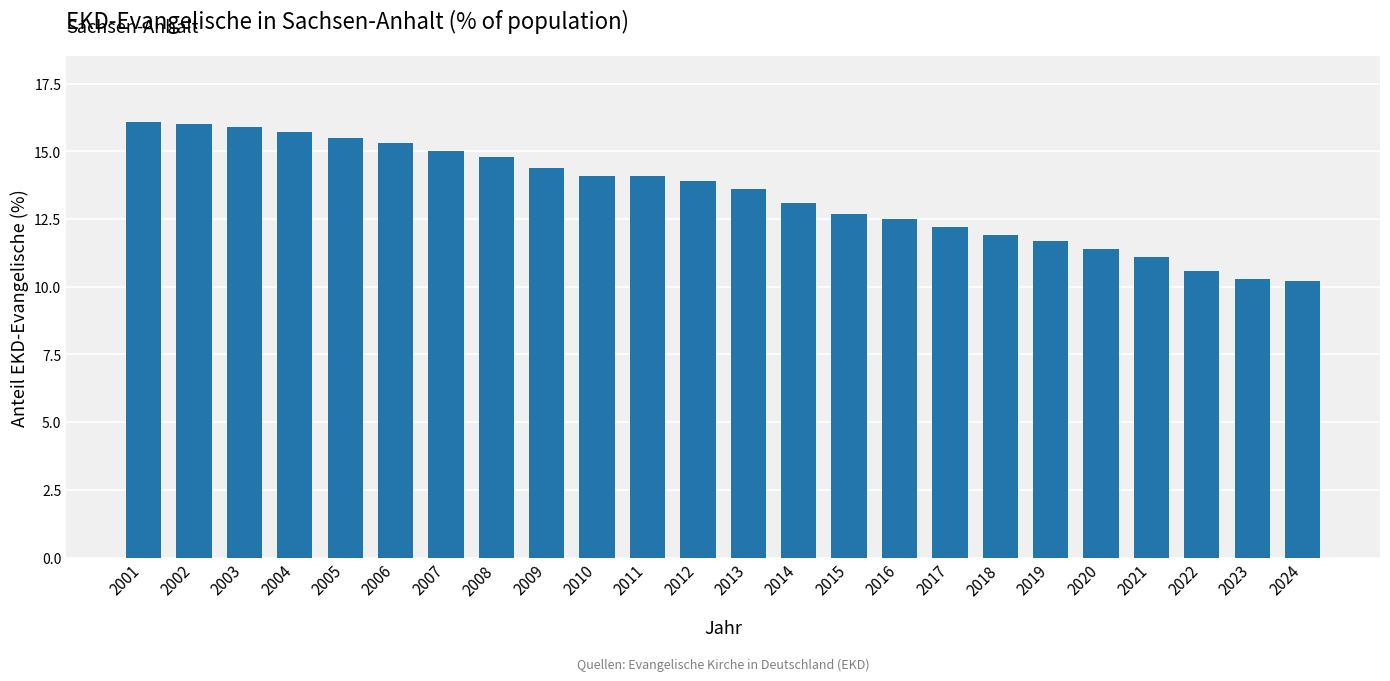

What is the smallest value displayed?

10.2